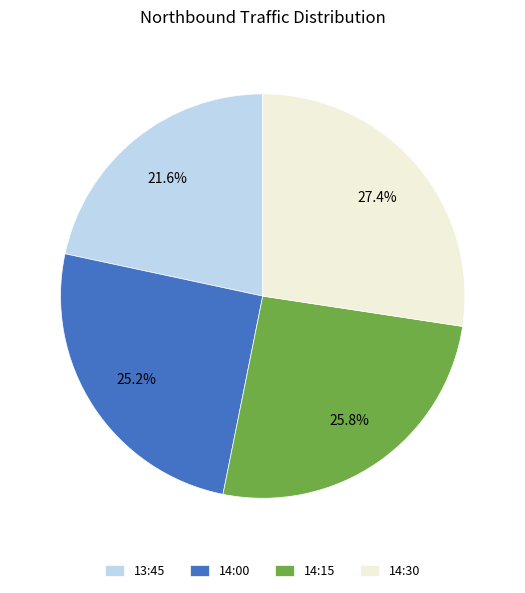

Does any single category account for the majority?

No